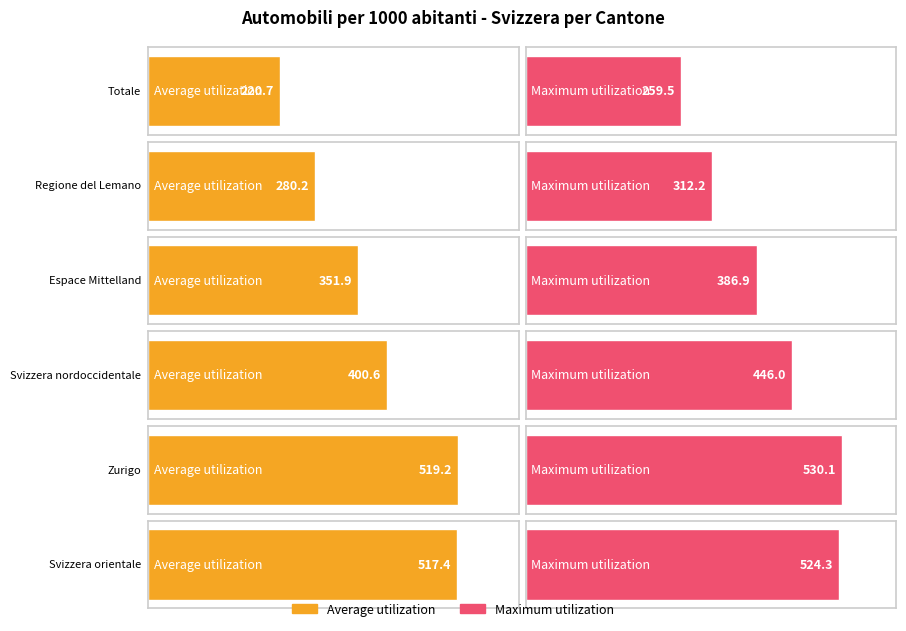

Rank the categories by Maximum utilization value from highest to lowest.

Zurigo, Svizzera orientale, Svizzera nordoccidentale, Espace Mittelland, Regione del Lemano, Totale